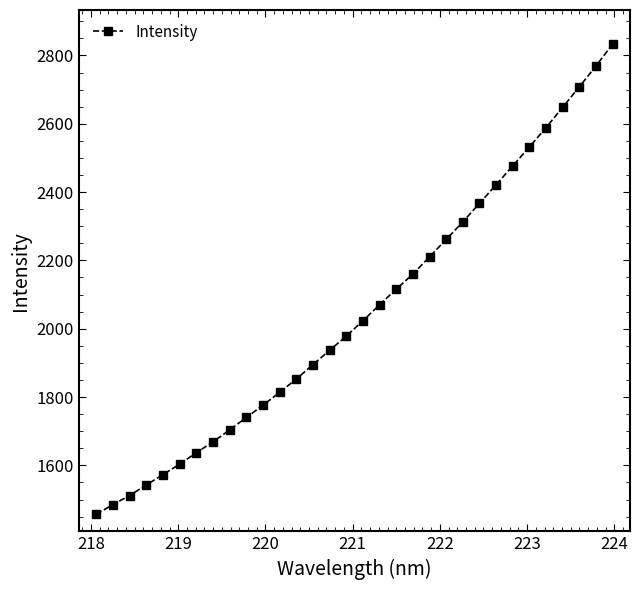

What is the value of the 30th point from the left?

2708.0